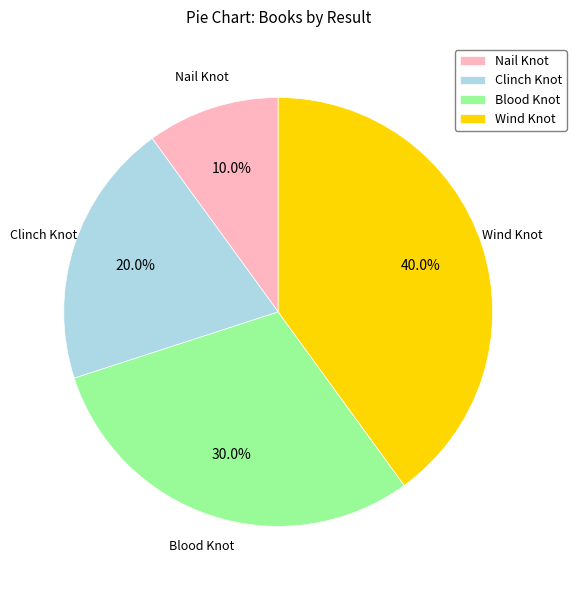

To the nearest percent, what is the combined percentage of Blood Knot and Wind Knot?

70%